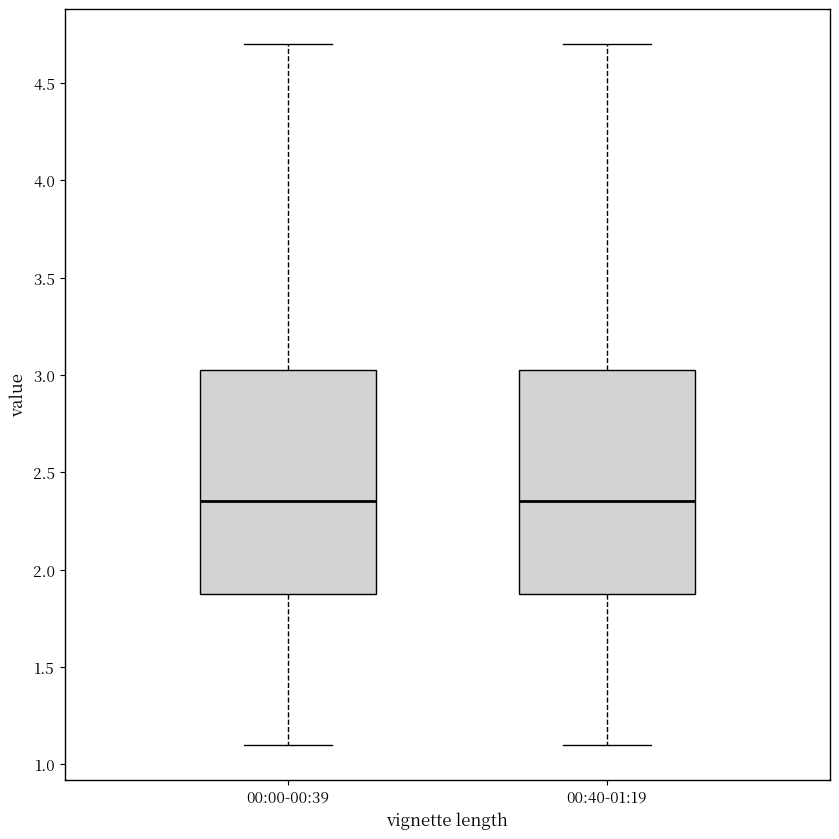

Where does the upper whisker of the box for 00:40-01:19 end on the y-axis? The values are not printed on the chart, so give them approximately, as read against the axis.

4.70